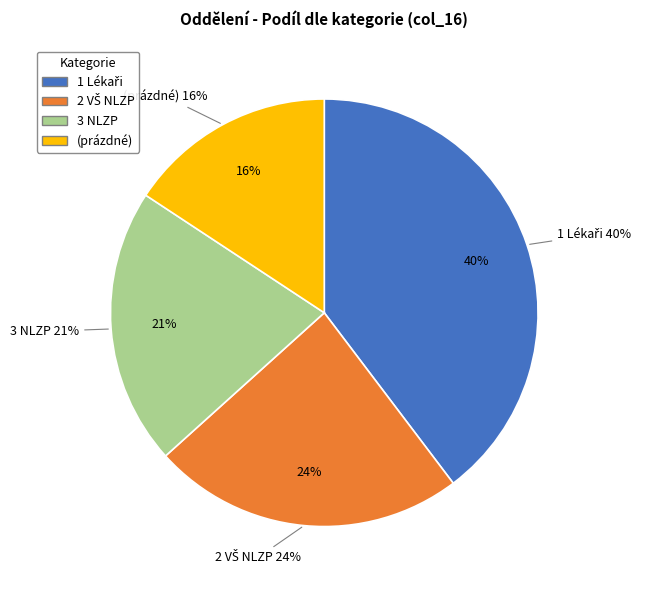

How many slices are in this pie chart?

4